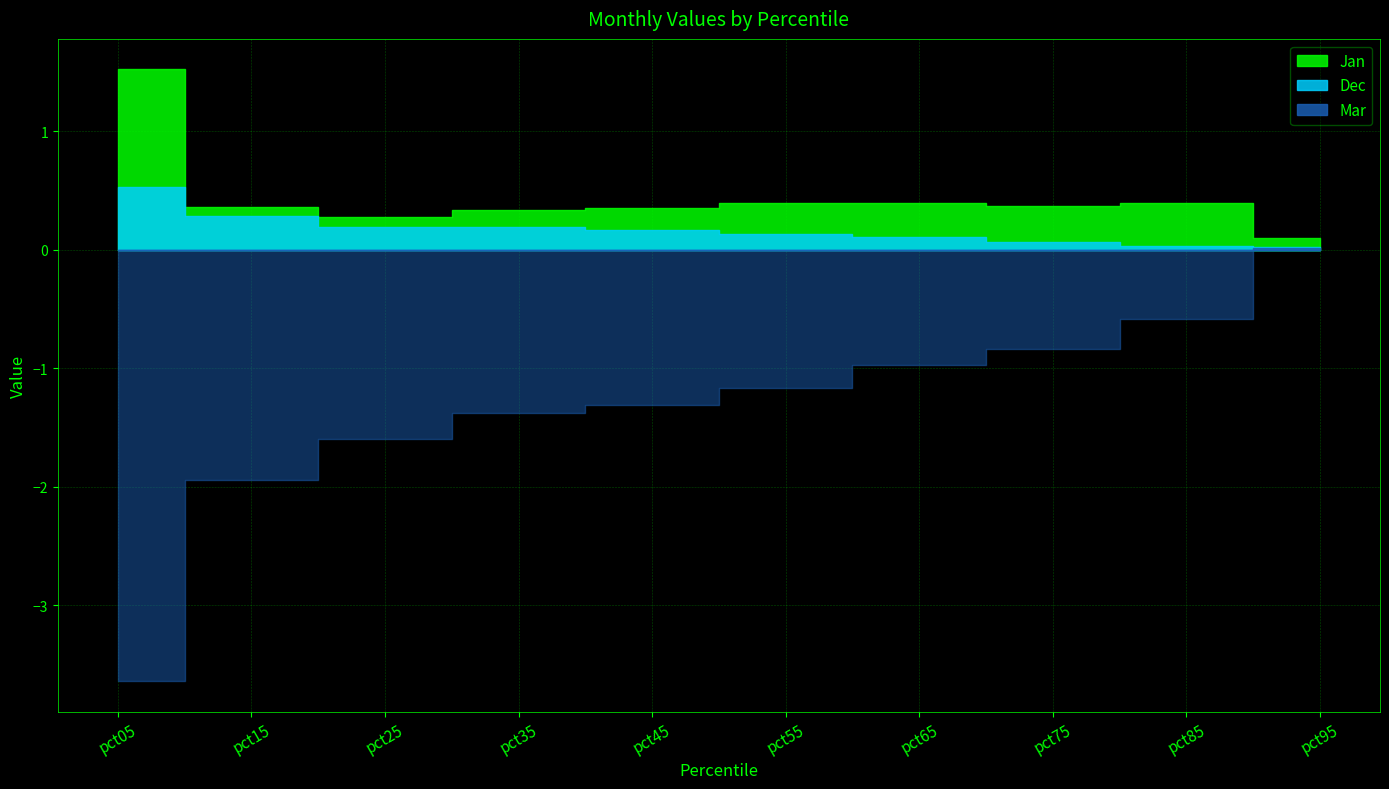

Rank the series at pct75 from lowest to highest value.

Mar, Dec, Jan